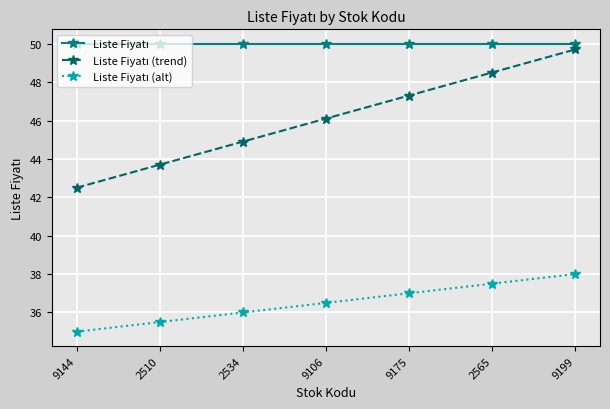

What is the spread (max minus min) of values at 2565?

12.5